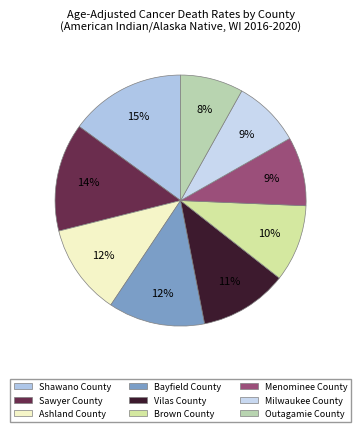

Does any single category account for the majority?

No